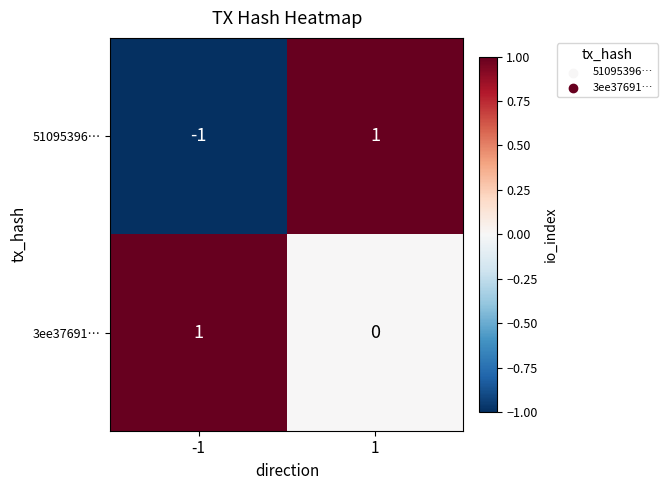

The value of 51095396… at -1 is -1. True or false?

True